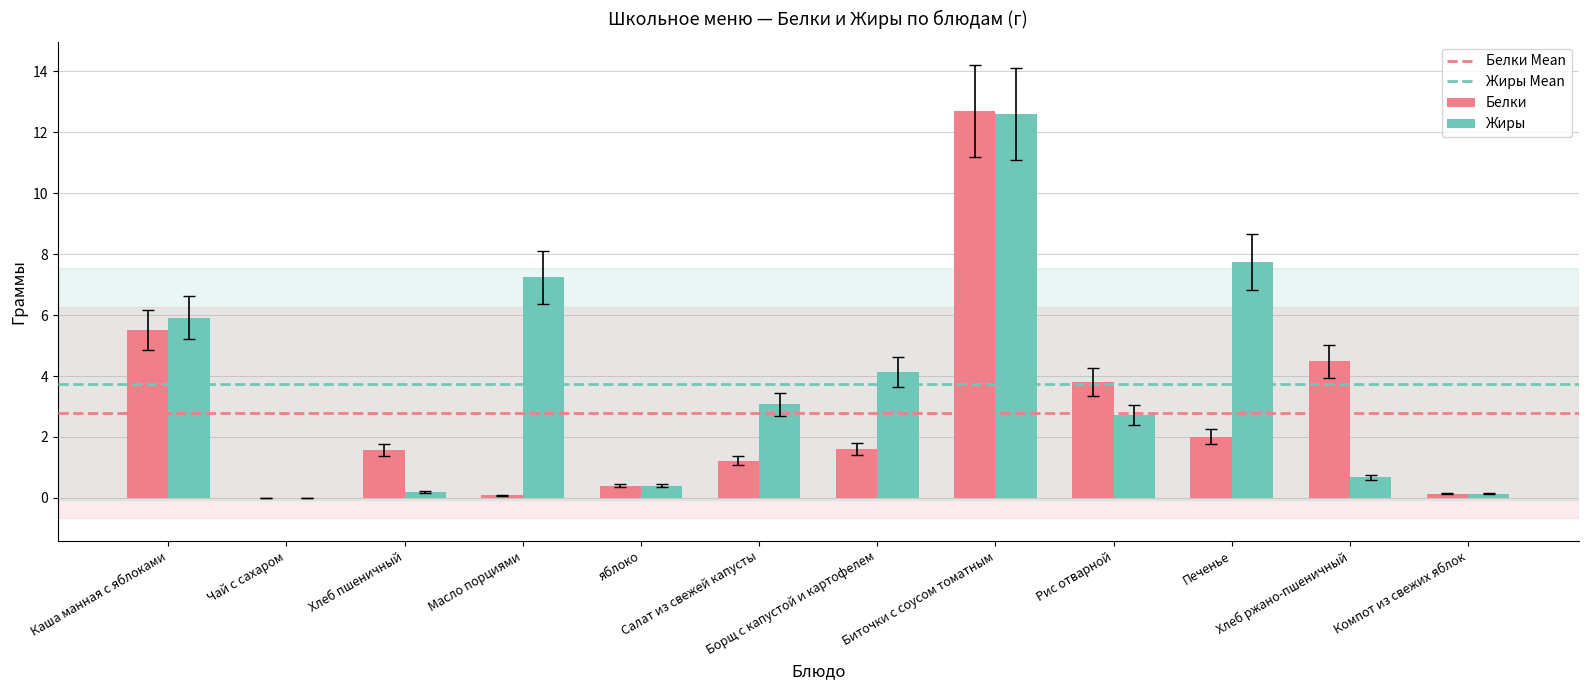

What is the approximate value of Жиры at яблоко?

0.4